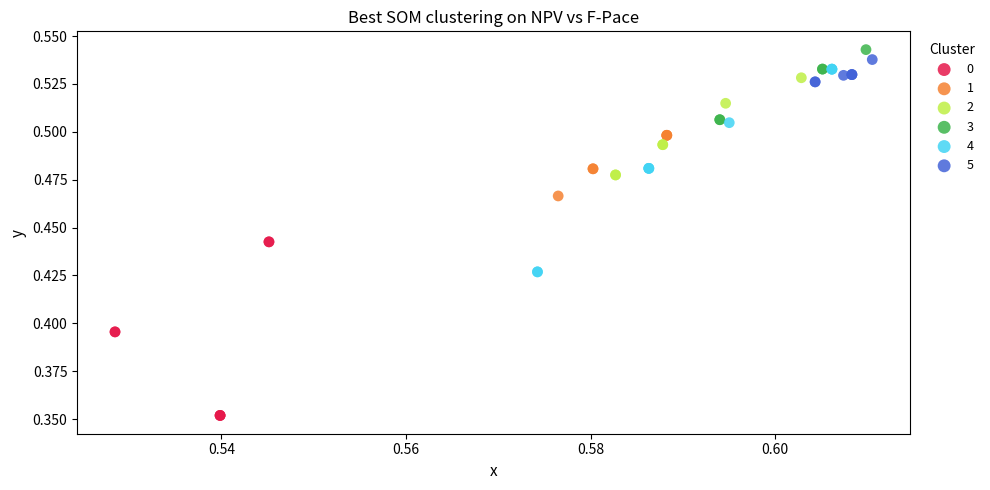

Which series has the widest spread of Y values?

4